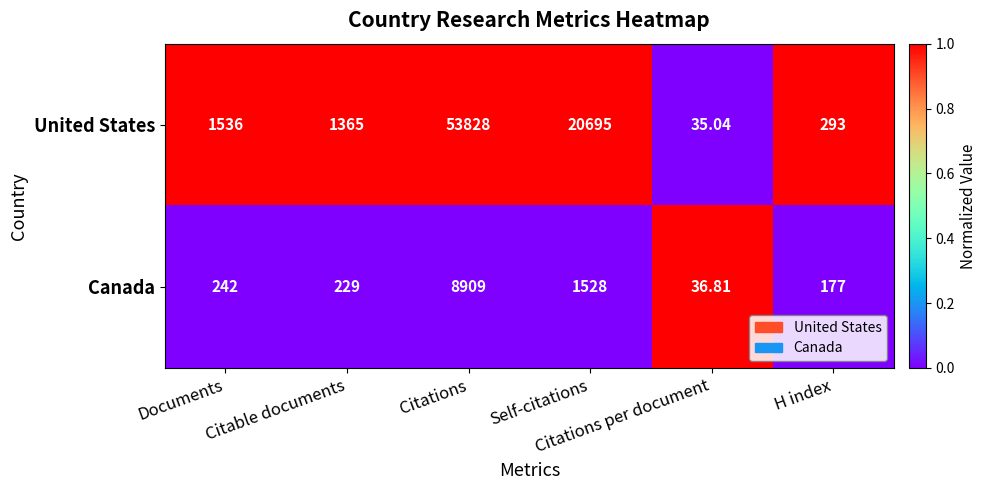

List the series in order of their peak value, lowest first.

Canada, United States